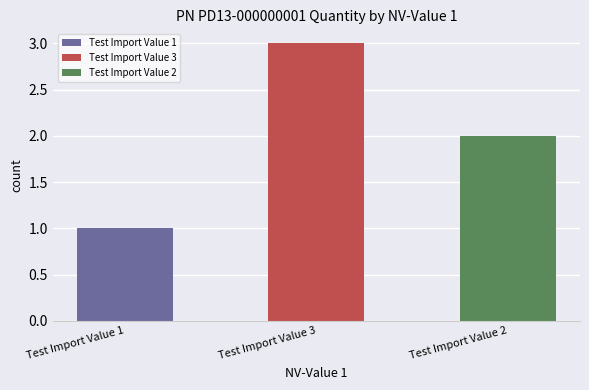

The value at Test Import Value 1 is 1. True or false?

True